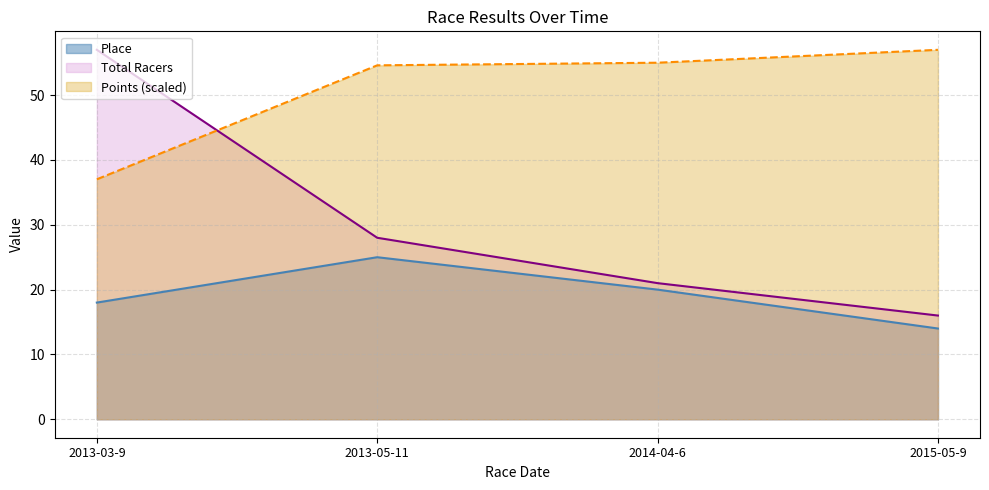

What is the sum of all Total Racers values?

122.0